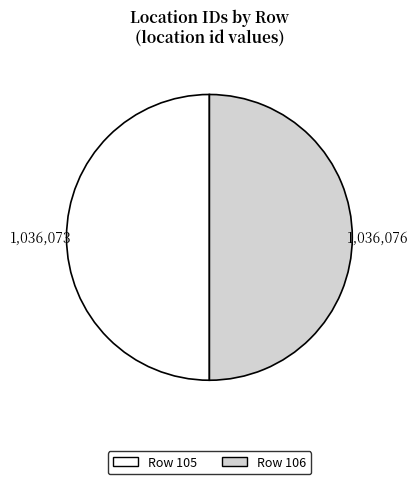

Is it true that Row 106 is 55% of the pie?

False